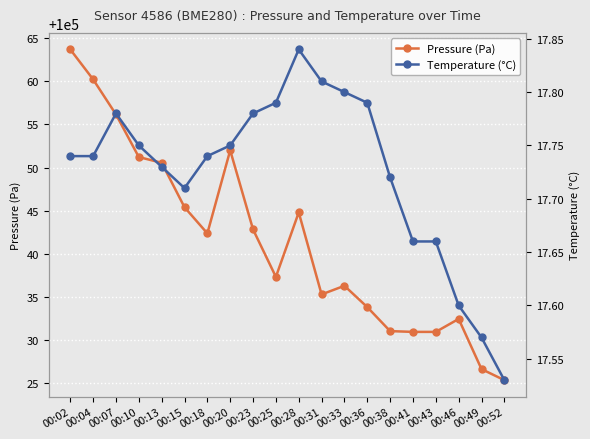

Where does the Pressure (Pa) series first go above 100042?

00:02